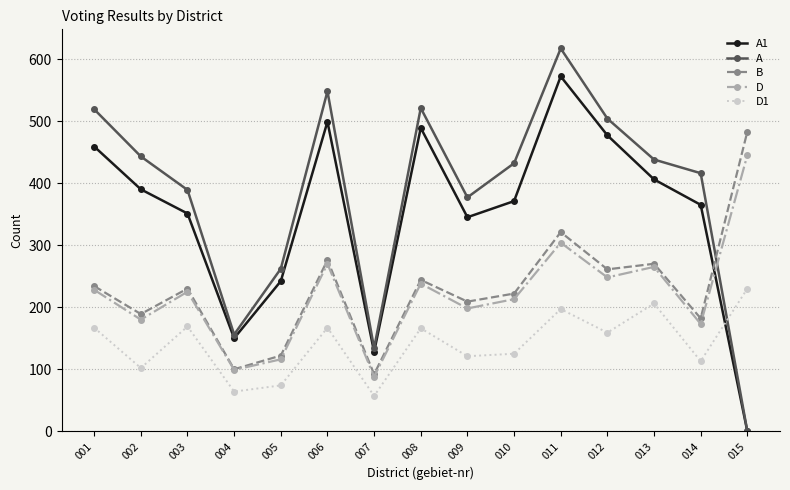

Does the chart have visible grid lines?

Yes